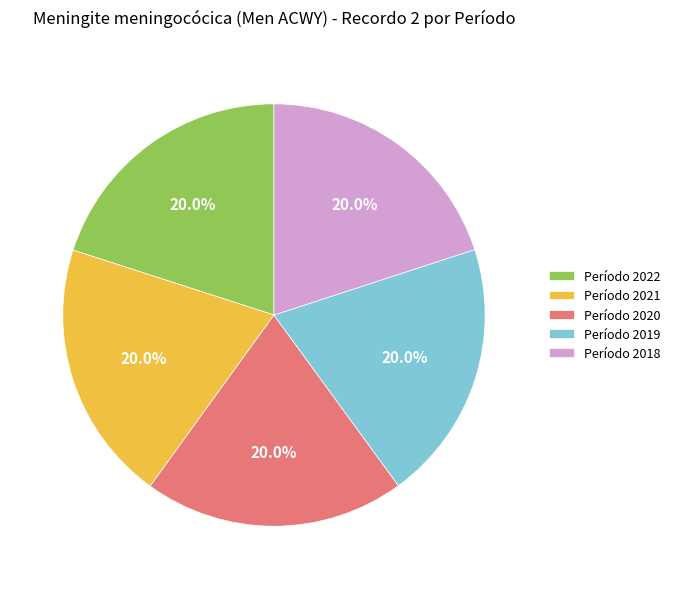

How many segments does this pie chart have?

5